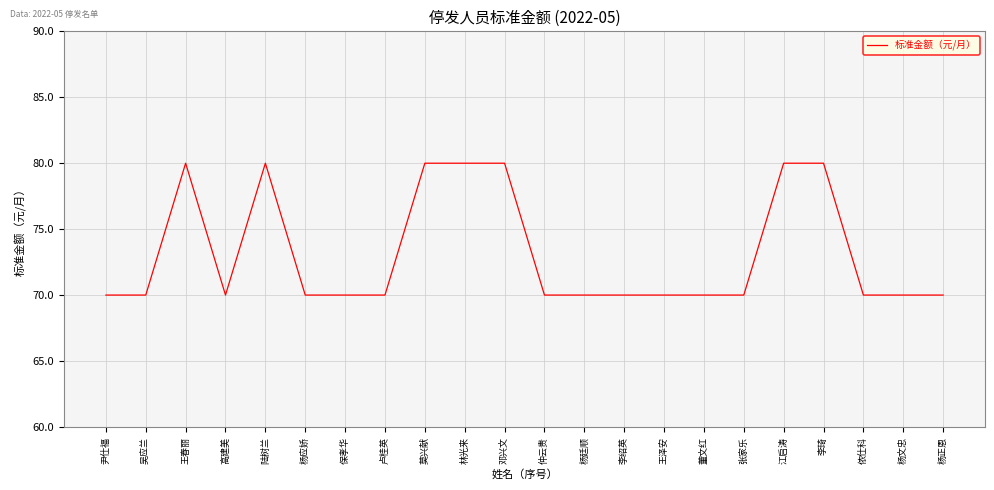

Reading left to right, what are all the values shown in this chart?

70	70	80	70	80	70	70	70	80	80	80	70	70	70	70	70	70	80	80	70	70	70